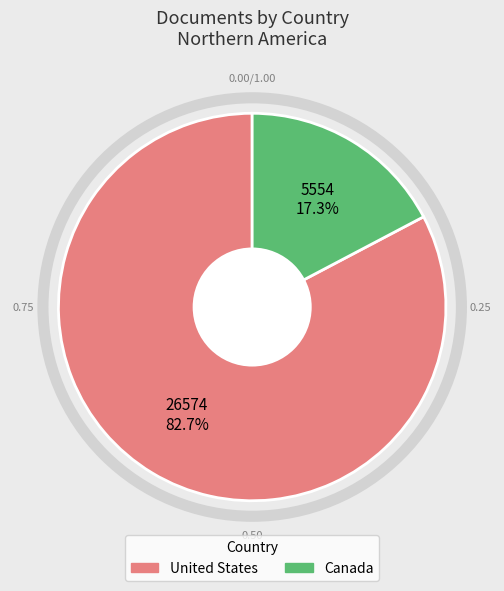

To the nearest percent, what is the combined percentage of Canada and United States?

100%